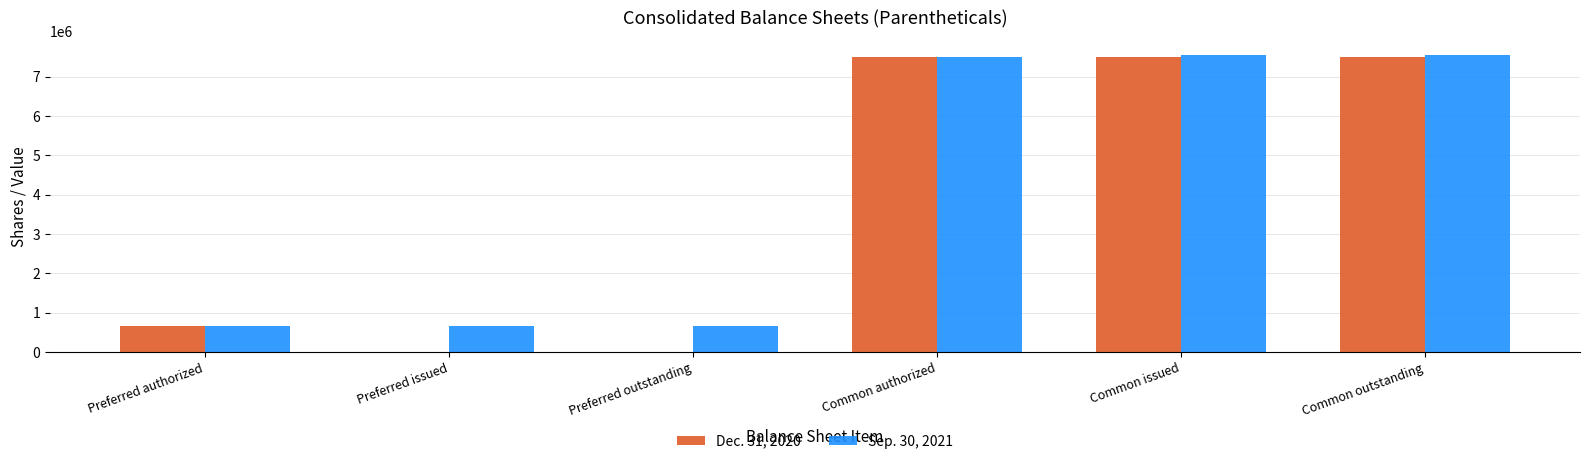

How many series are shown in this chart?

2